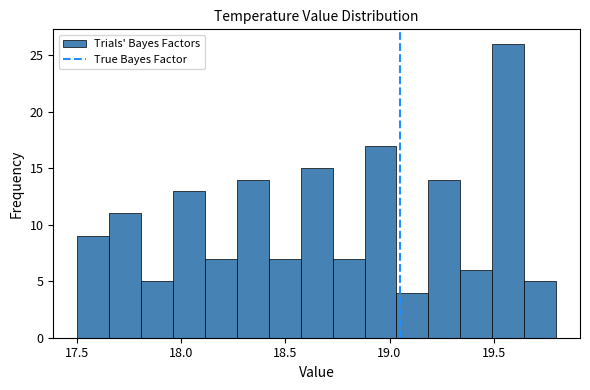

Read against the x-axis, roughly where is the centre of the tallest bar?

19.55